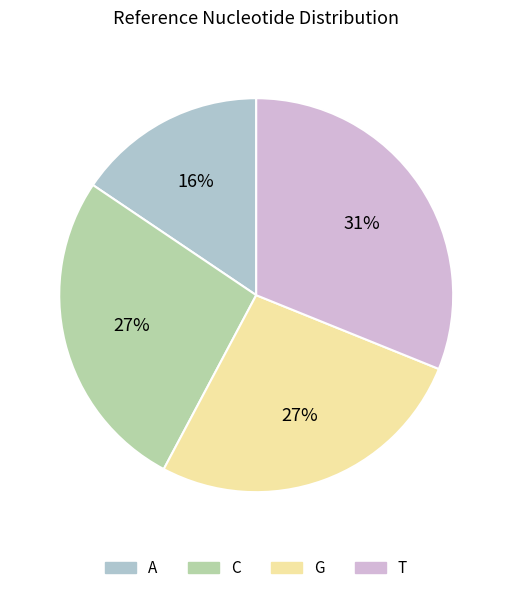

Approximately how many times larger is the value at A compared to C?

0.6